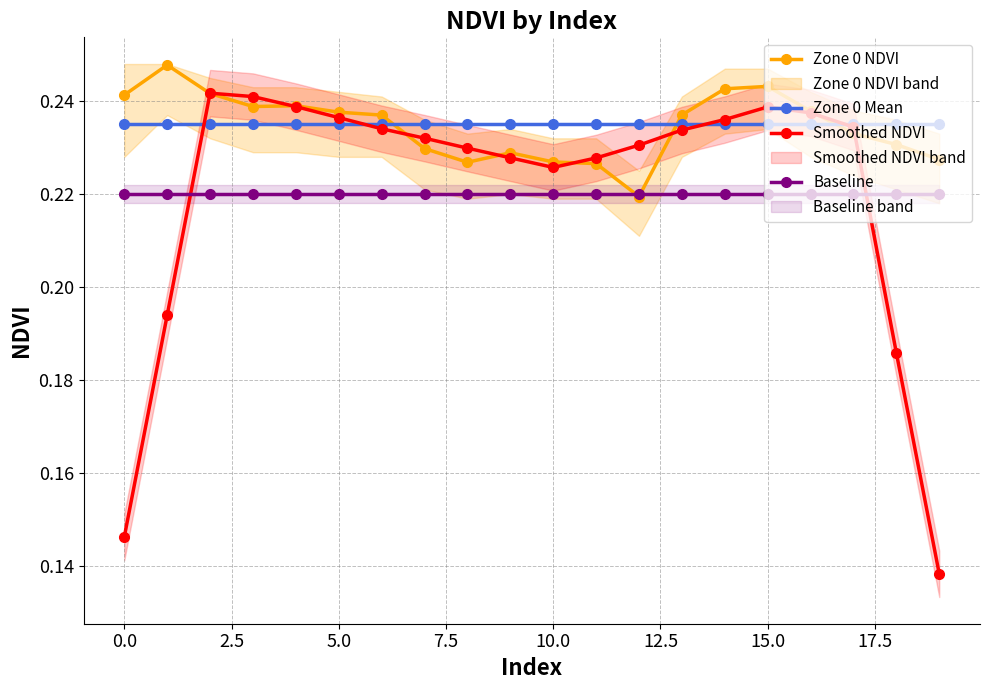

How many lines are shown in the chart?

4